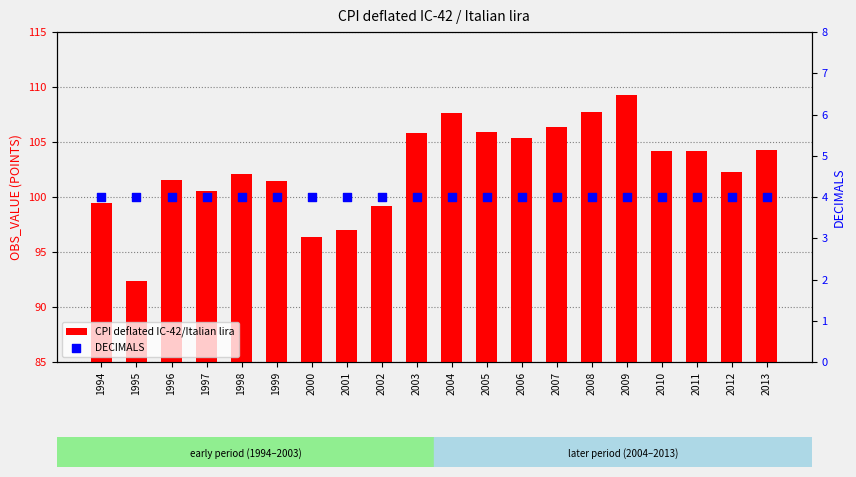

At which category is the sum across all series the highest?

2009